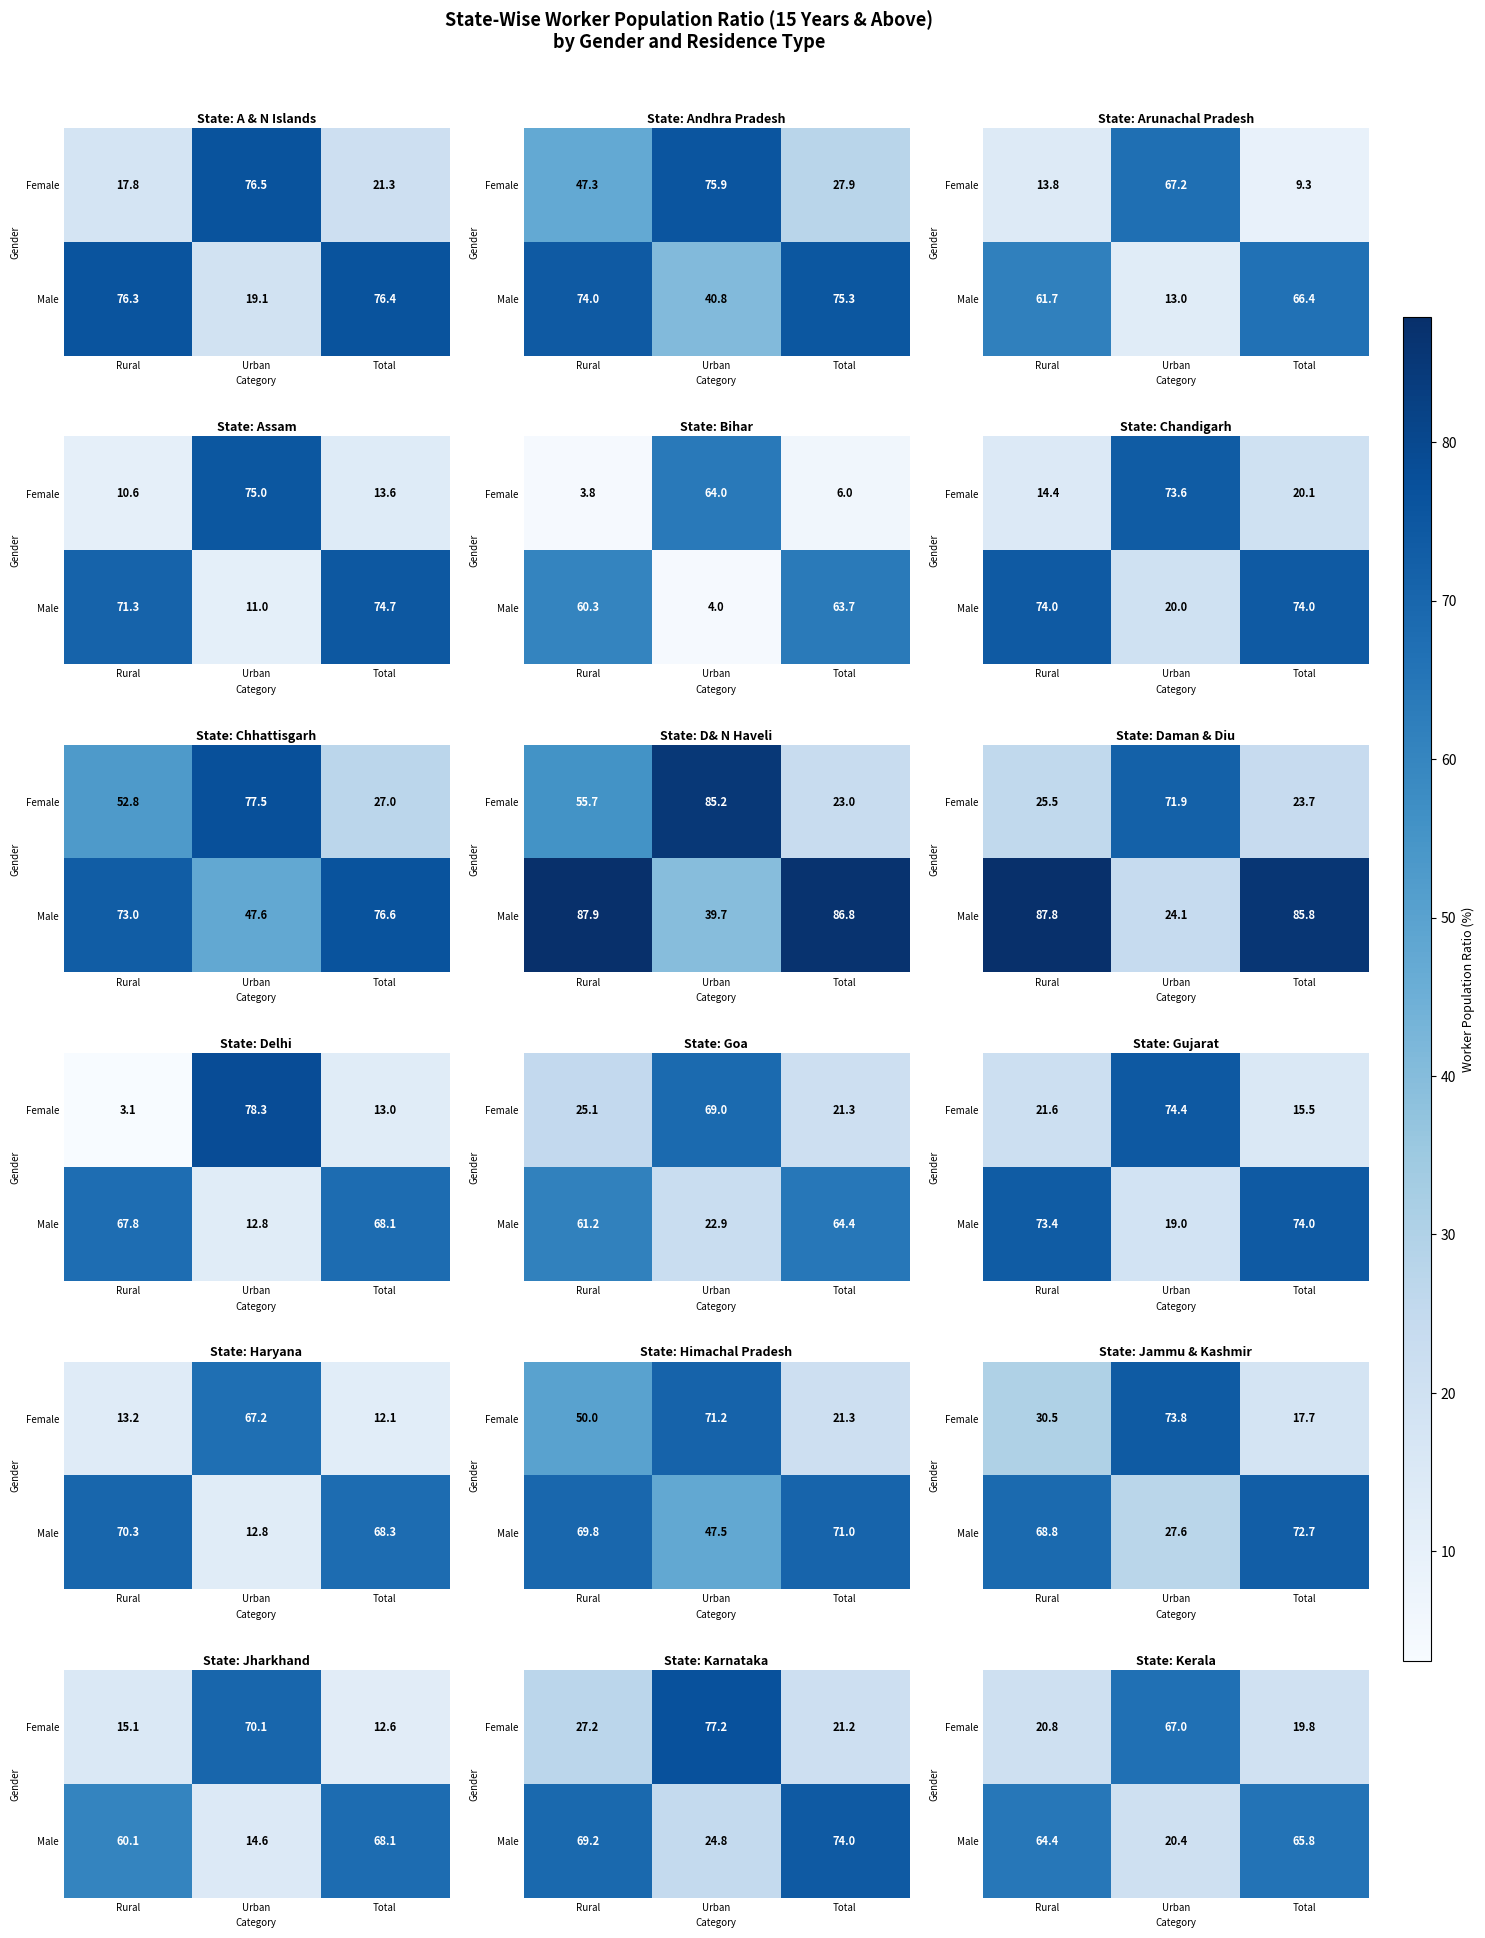

Between Urban and Rural, which is larger?

Urban